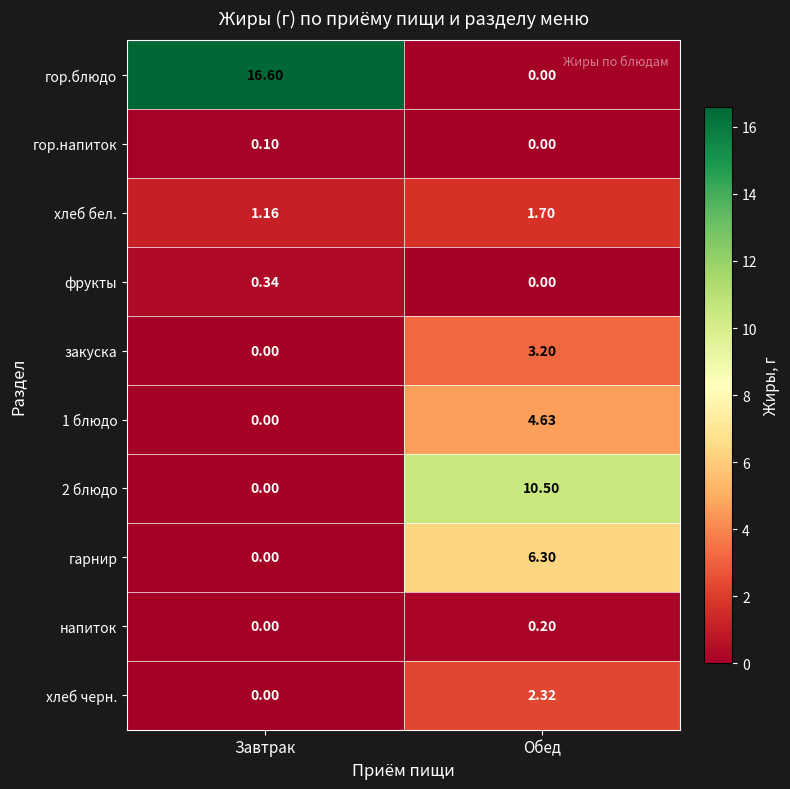

At which label does гор.напиток reach its peak?

Завтрак